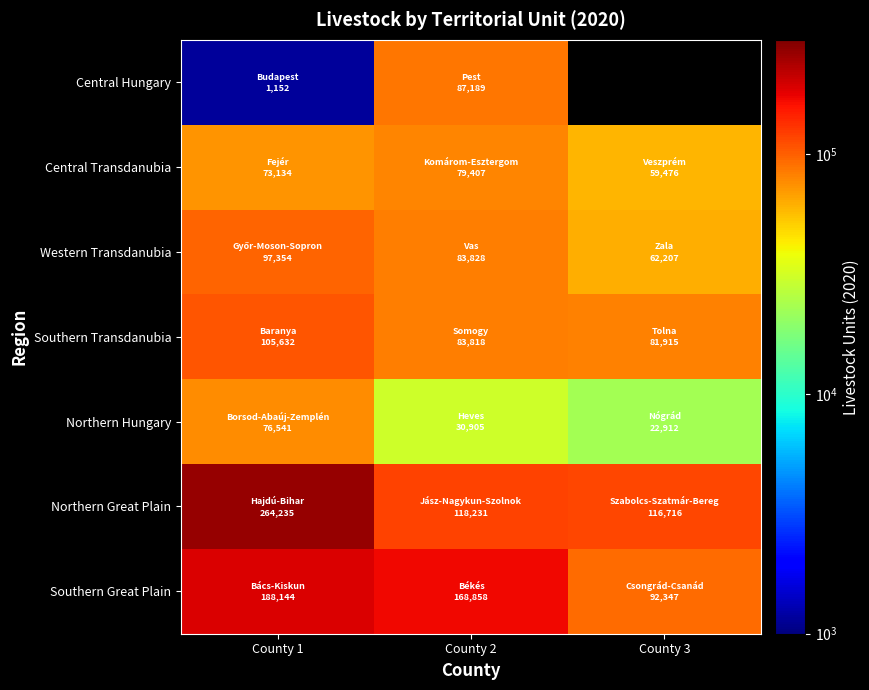

Rank the series at County 2 from highest to lowest value.

Southern Great Plain, Northern Great Plain, Central Hungary, Western Transdanubia, Southern Transdanubia, Central Transdanubia, Northern Hungary